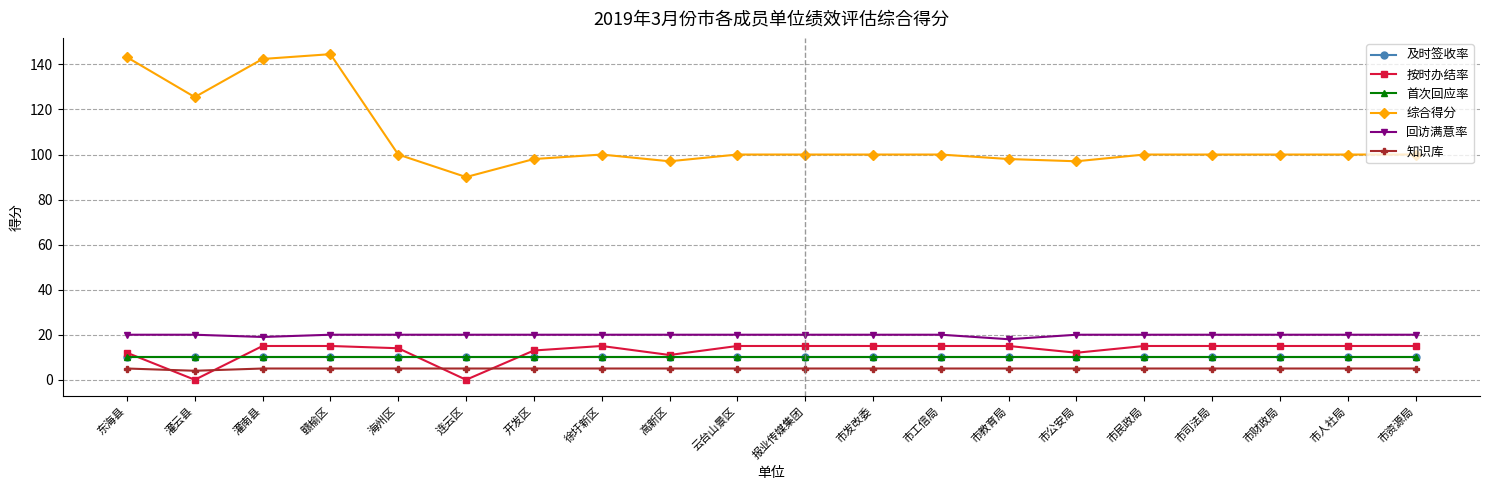

Does the chart have visible grid lines?

Yes